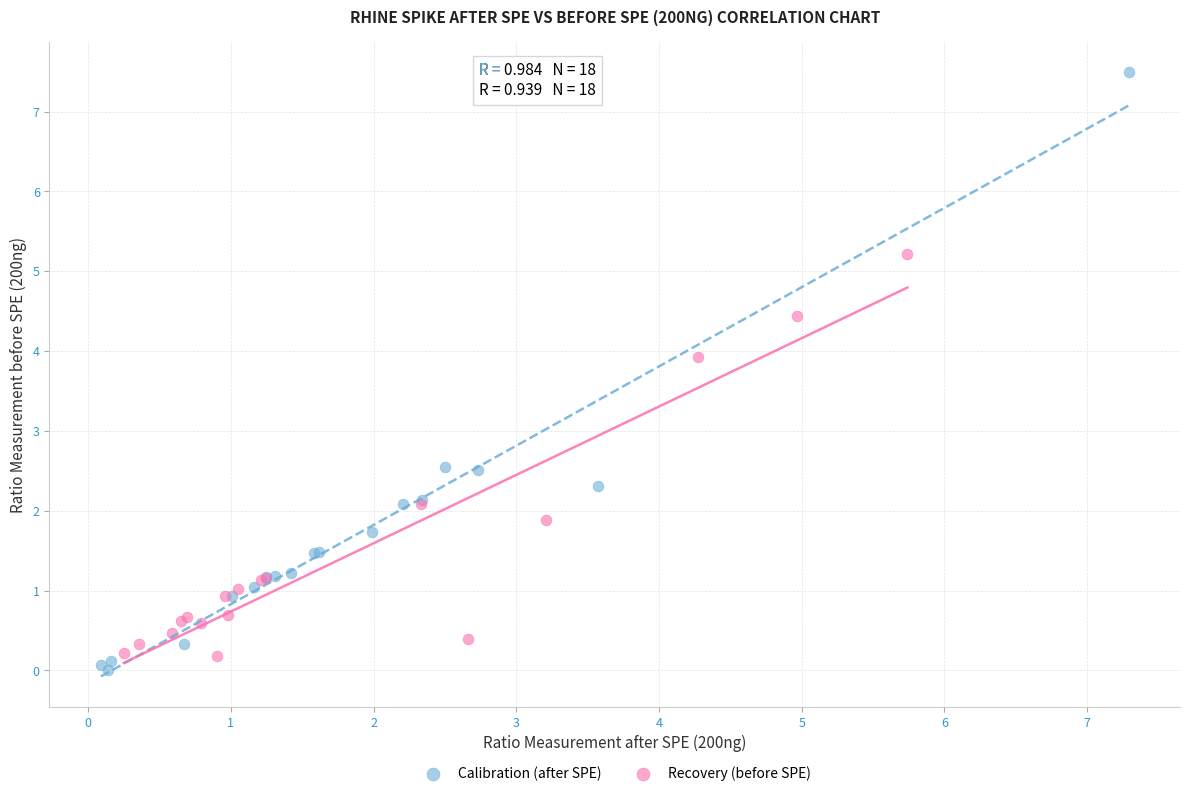

Which series has the widest spread of Y values?

Calibration (after SPE)